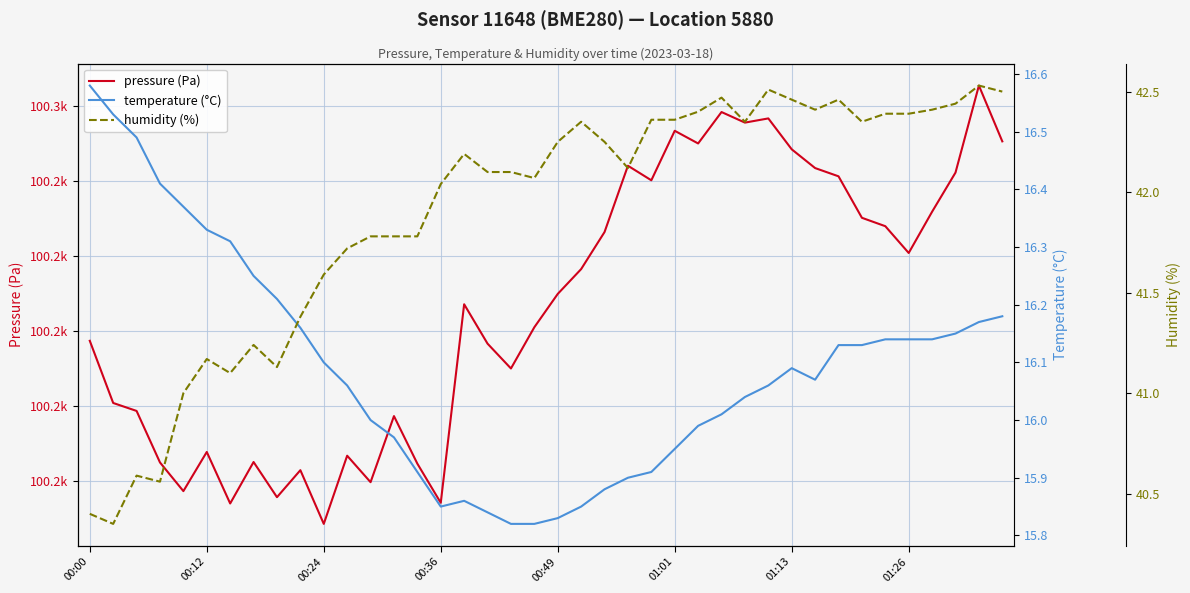

The temperature (°C) series shows 27.9 at 18. True or false?

False